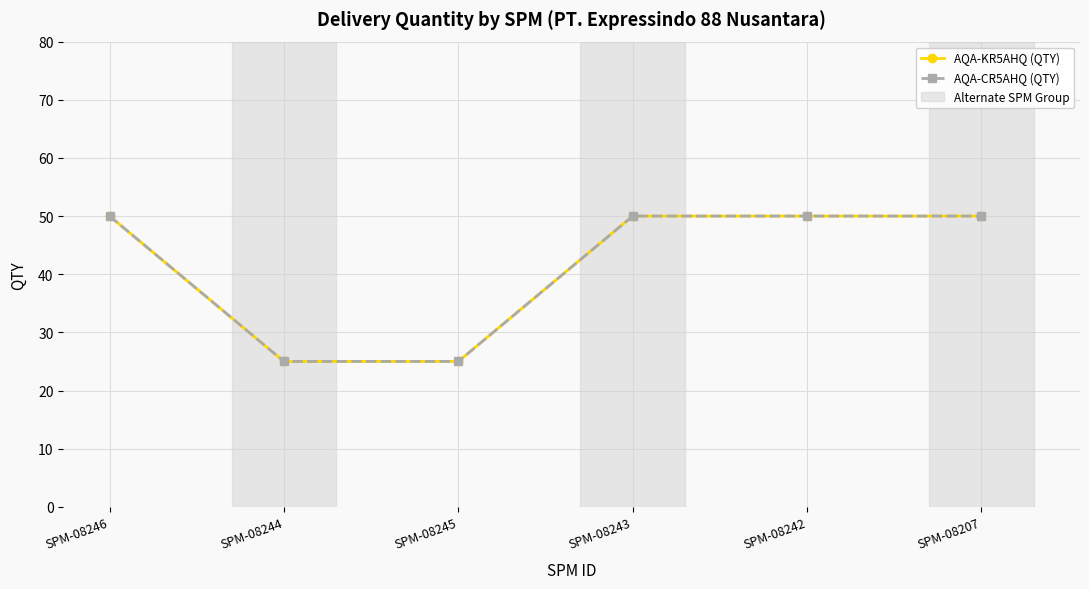

The value of AQA-KR5AHQ (QTY) at SPM-08244 is 7. True or false?

False